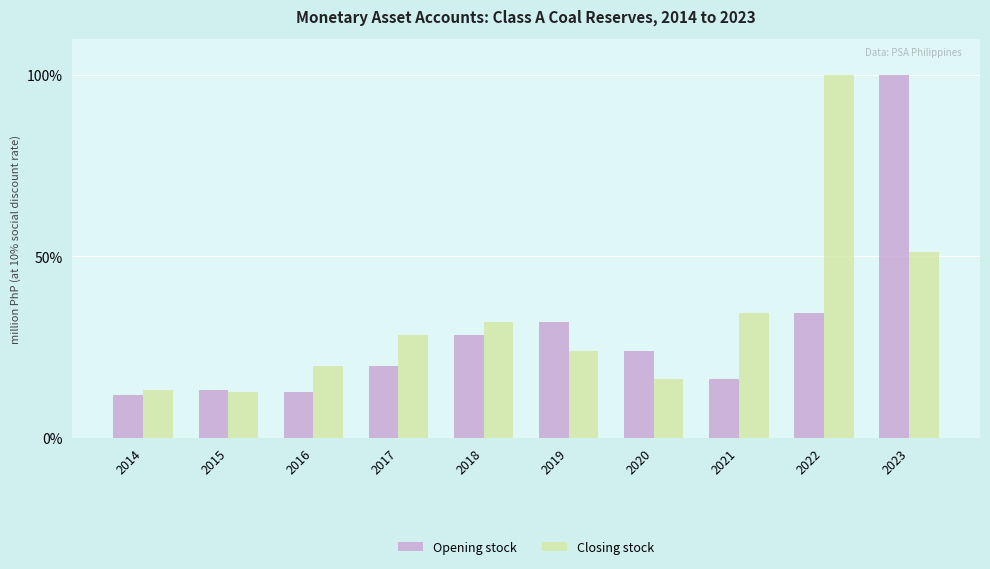

The value of Closing stock at 2023 is 51.3. True or false?

True